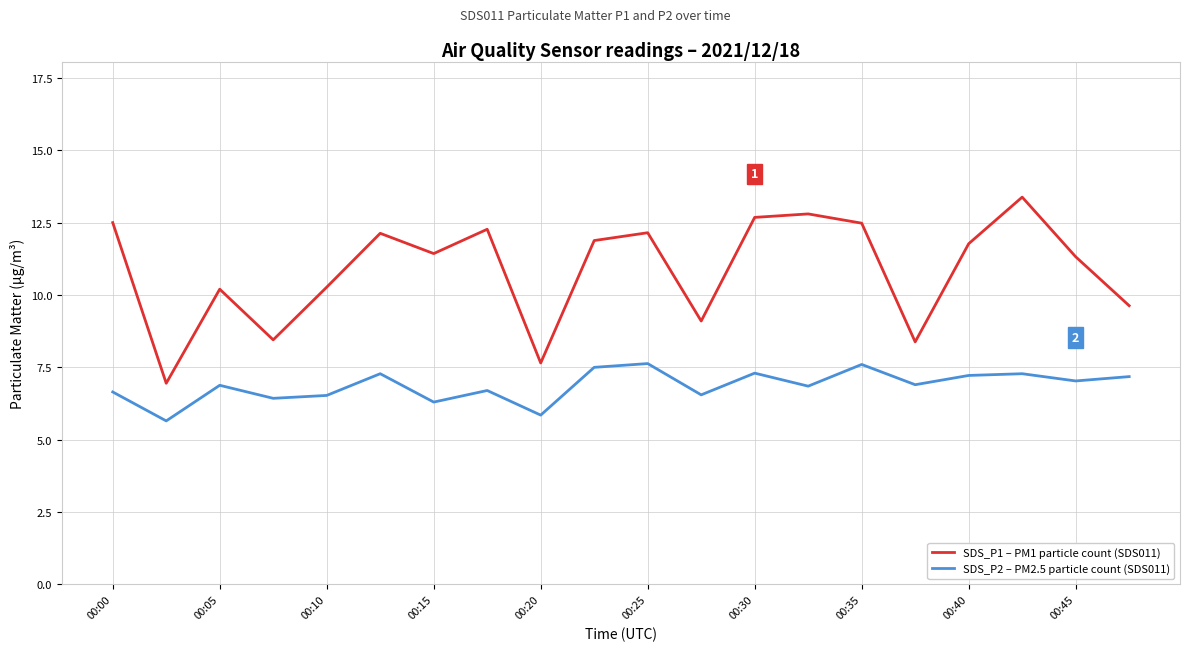

Which series has the largest range (max minus min)?

SDS_P1 – PM1 particle count (SDS011)